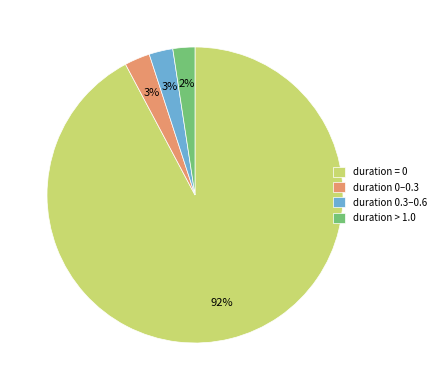

To the nearest percent, what is the average slice percentage?

25%